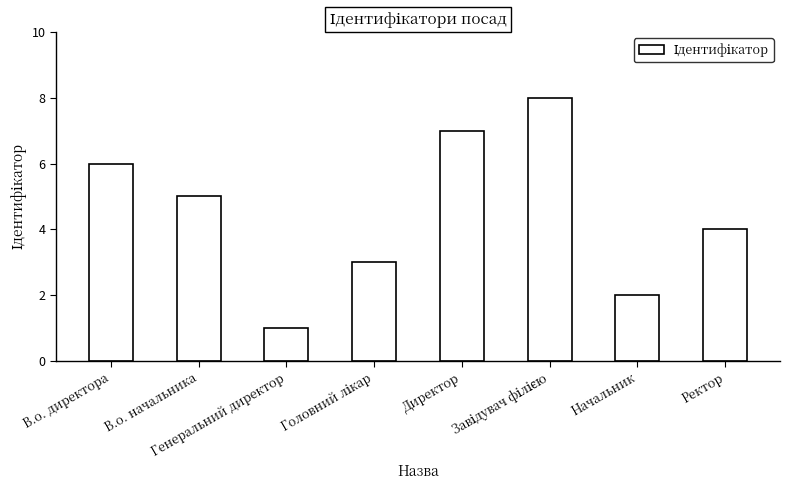

What is the sum of all values?

36